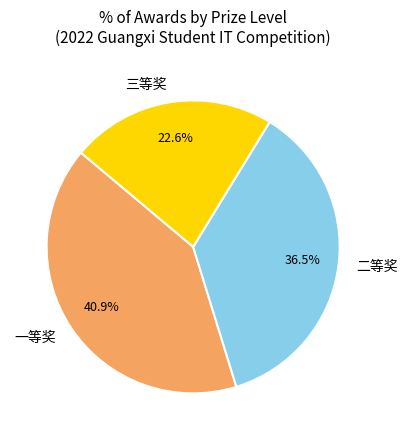

Combined, do 三等奖 and 一等奖 account for over 50%?

Yes